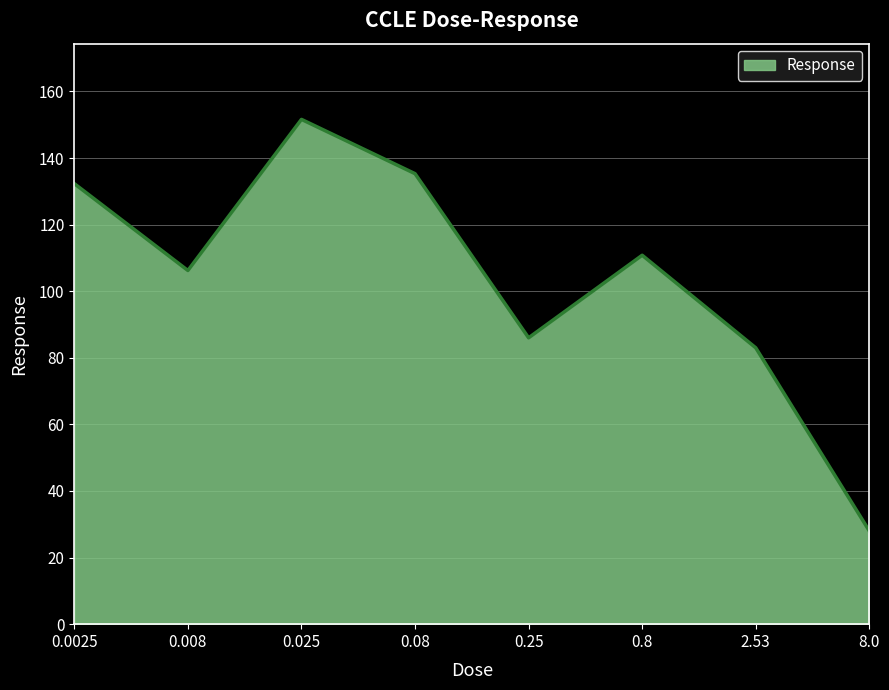

What position from the left is 8.0?

8